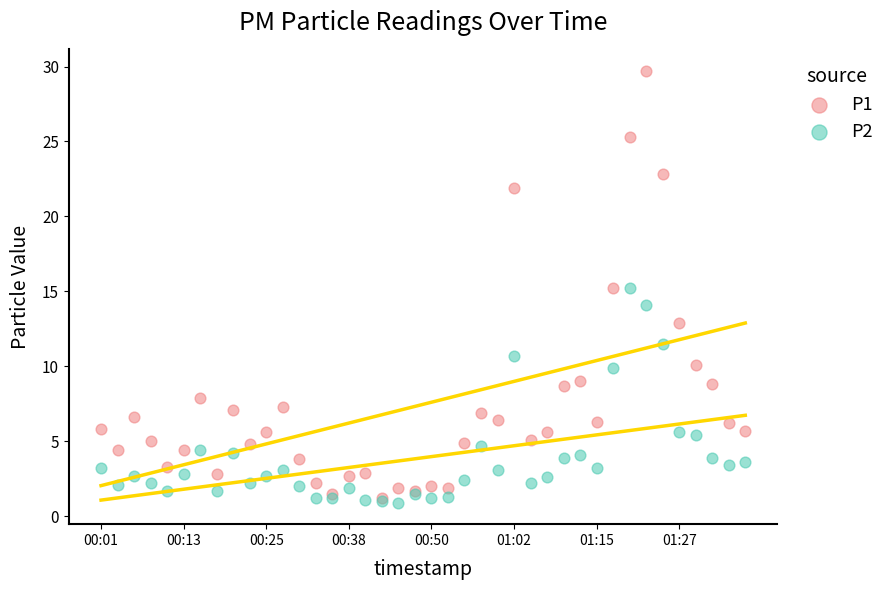

Which series reaches the maximum Y coordinate?

P1